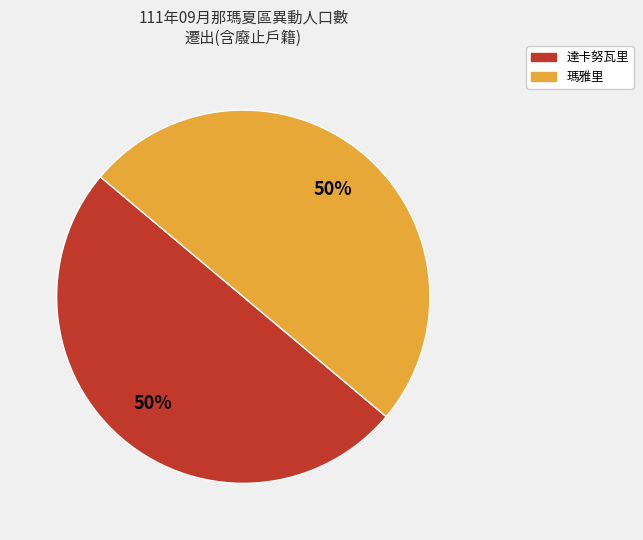

To the nearest percent, what is the average slice percentage?

50%